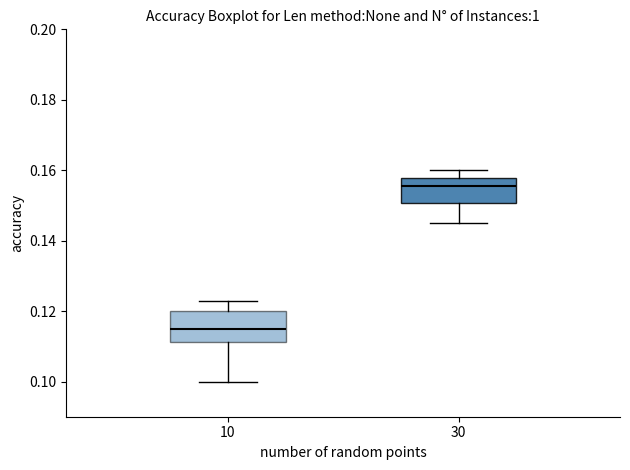

Reading left to right, transcribe this box plot: for each box, give where its median line is, the range the box spans, and where its two whiskers end, as read against the y-axis. The values are not printed on the chart, so give them approximately, as read against the axis.

10: median 0.116, box 0.112 to 0.120, whiskers 0.100 to 0.124
30: median 0.156, box 0.150 to 0.158, whiskers 0.146 to 0.160